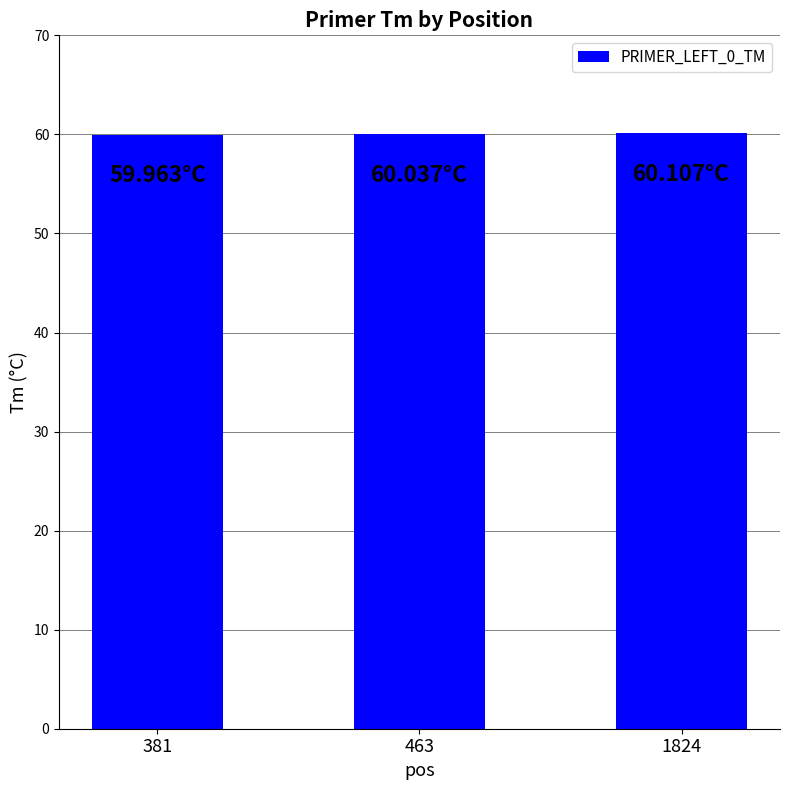

What is the difference between the maximum and minimum values?

0.1